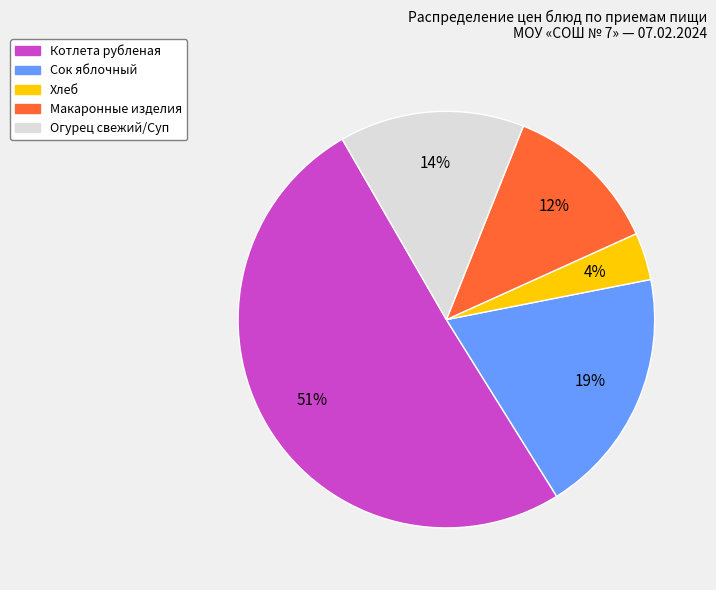

Rank the categories by value from lowest to highest.

Хлеб, Макаронные изделия, Огурец свежий/Суп, Сок яблочный, Котлета рубленая